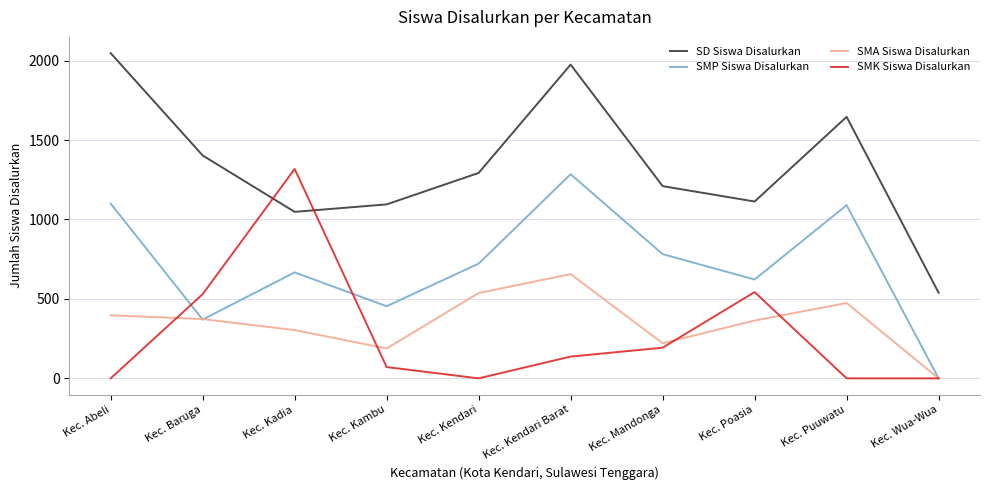

Which label corresponds to the largest value in the chart?

Kec. Abeli